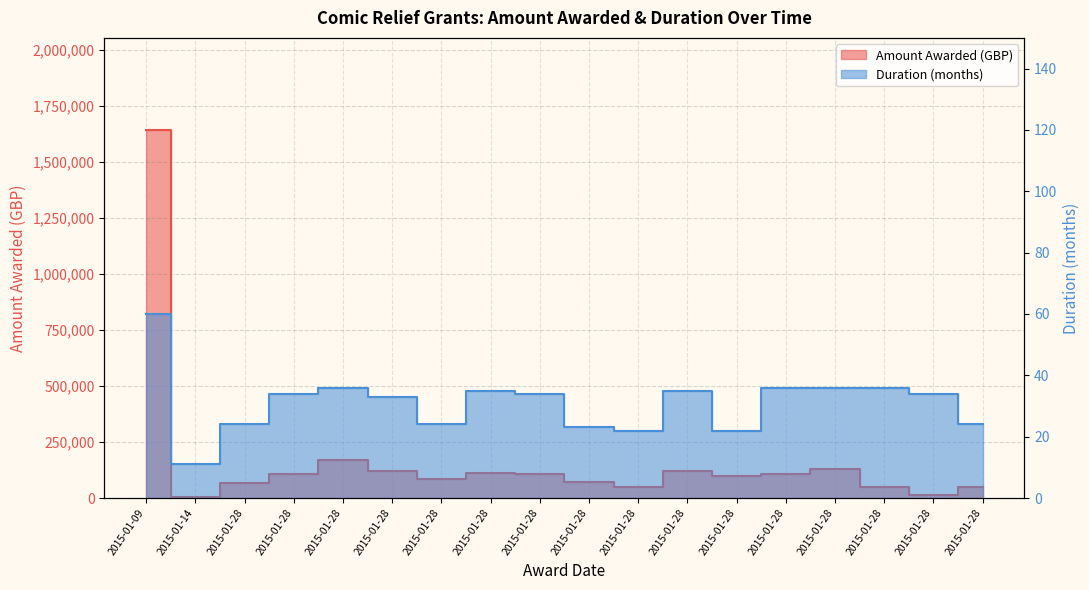

In Planned Dates:Duration (months), how many points are lower than both neighbors (excluding endpoints)?

4